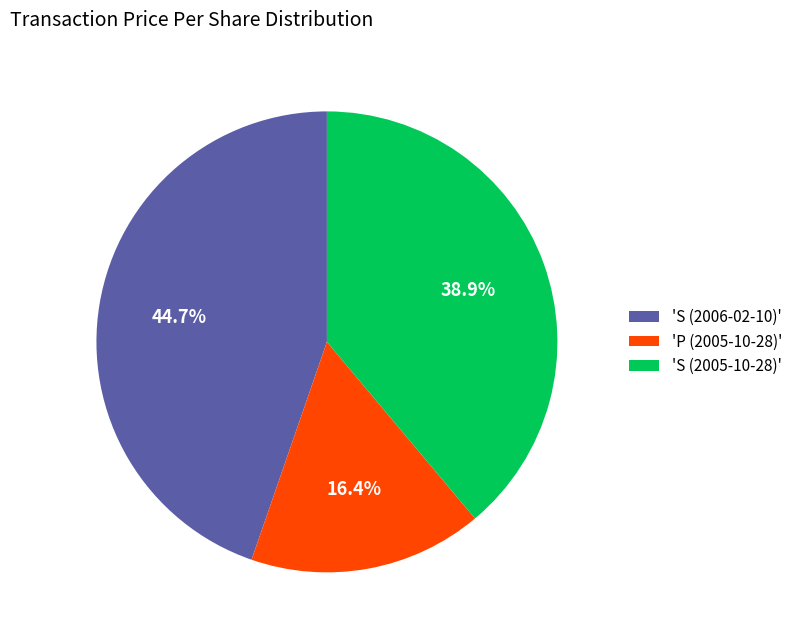

What is the ratio of the value at 'S (2006-02-10)' to the value at 'P (2005-10-28)'?

2.7